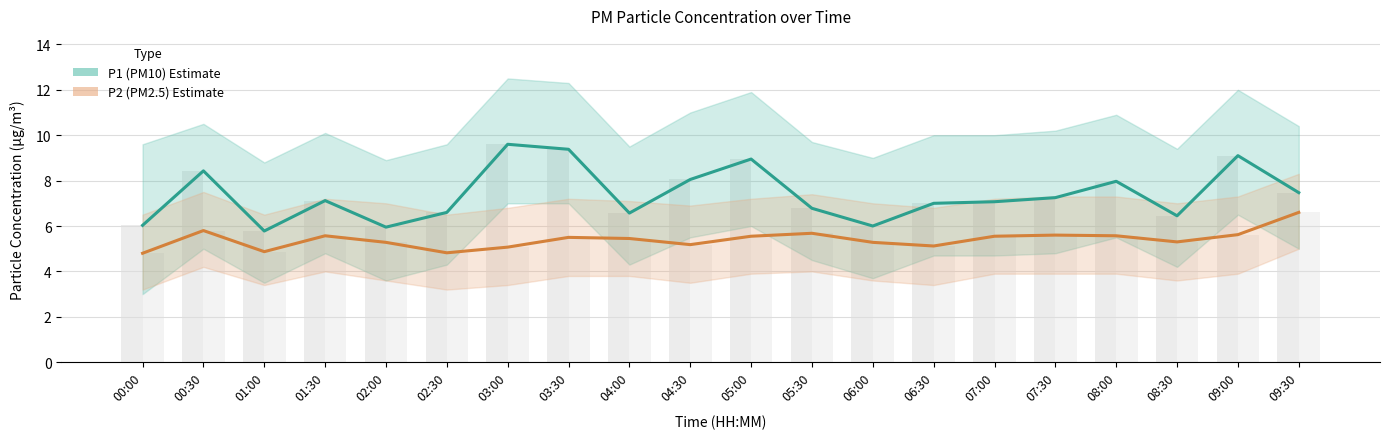

Rank the series by their average value, from lowest to highest.

P2 (PM2.5), P1 (PM10)